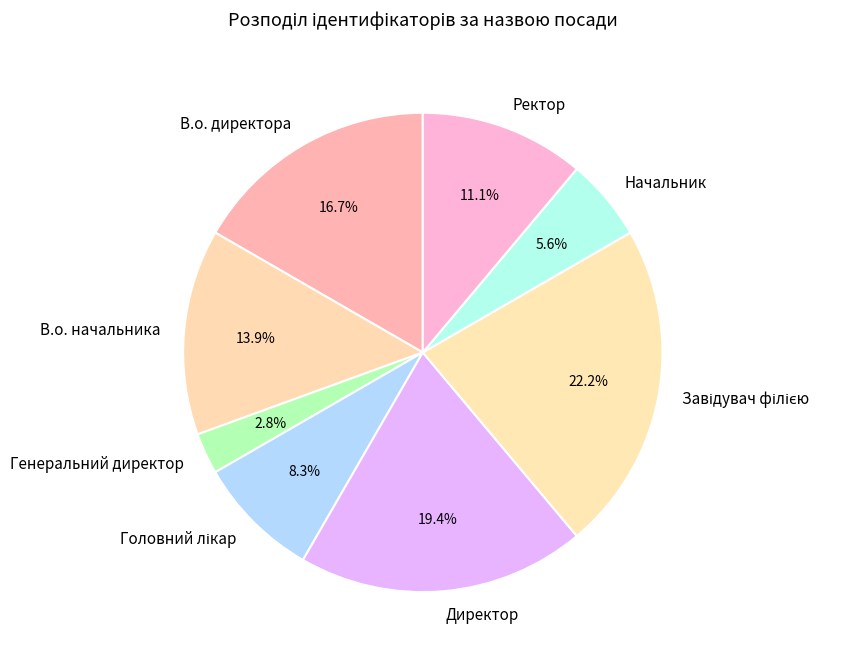

Which slice is the smallest?

Генеральний директор